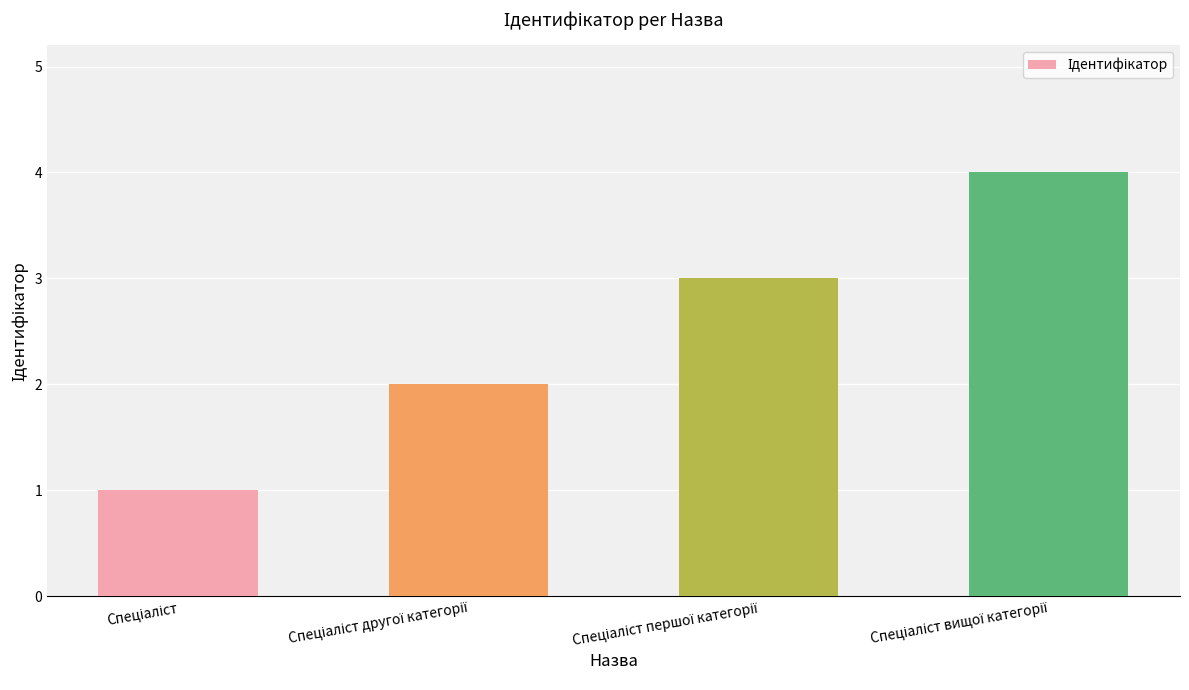

What is the greatest value displayed?

4